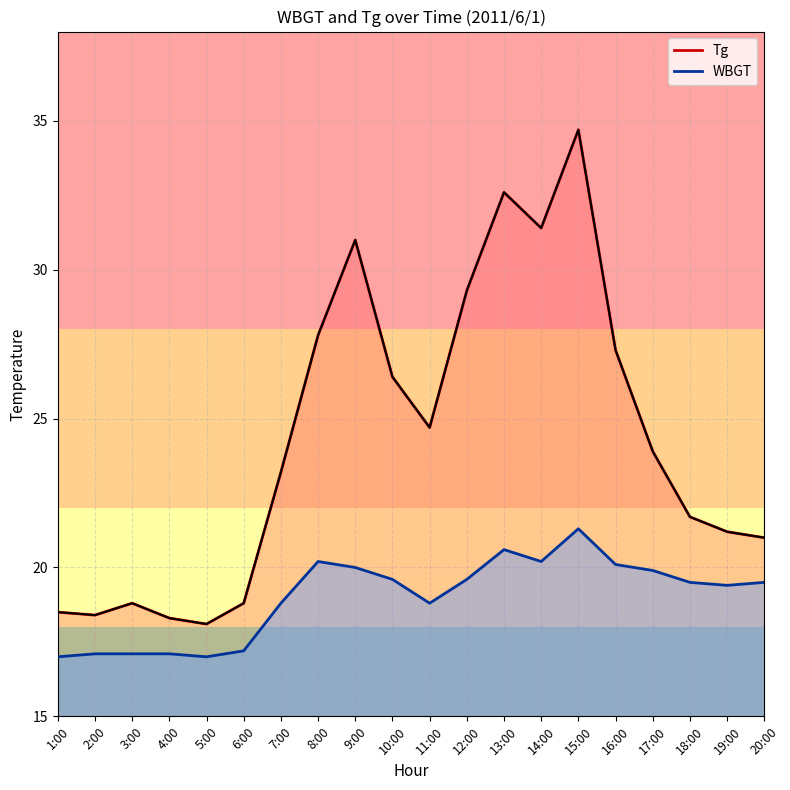

At which label is Tg closest to 26?

10:00